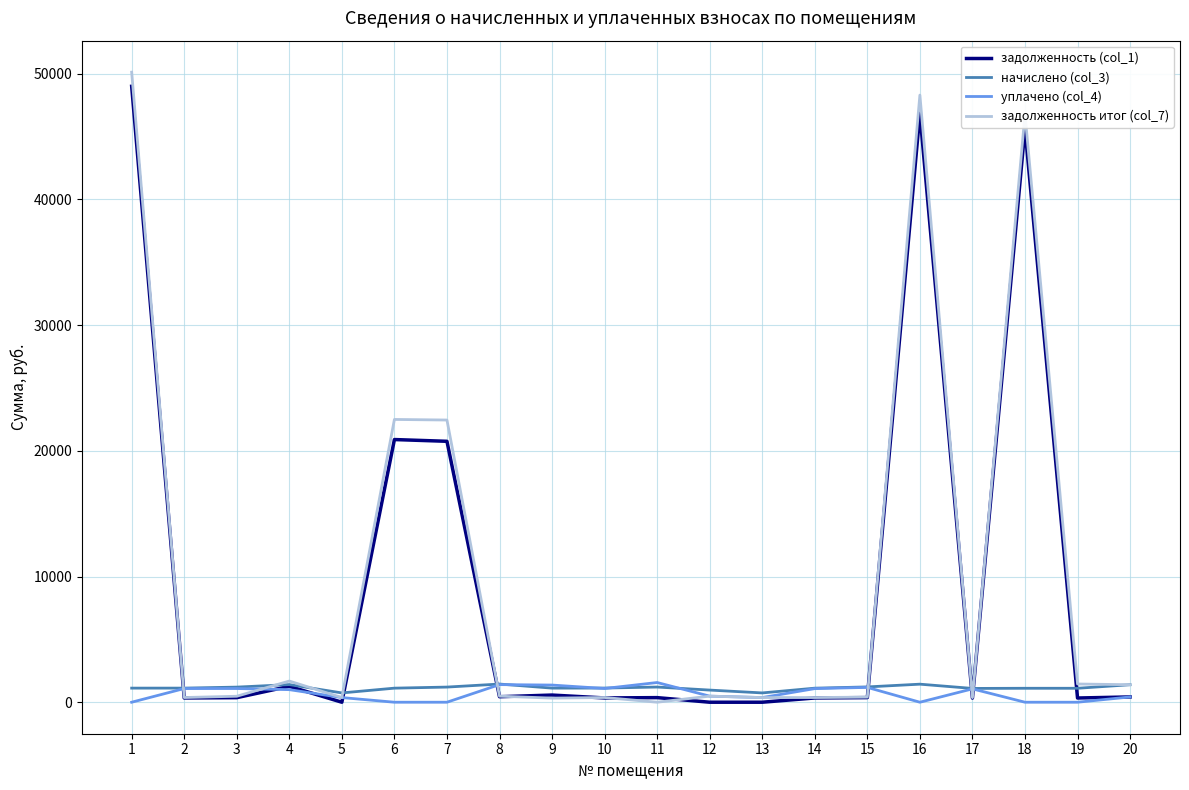

What is the average value of the задолженность итог (col_7) series?

9952.3